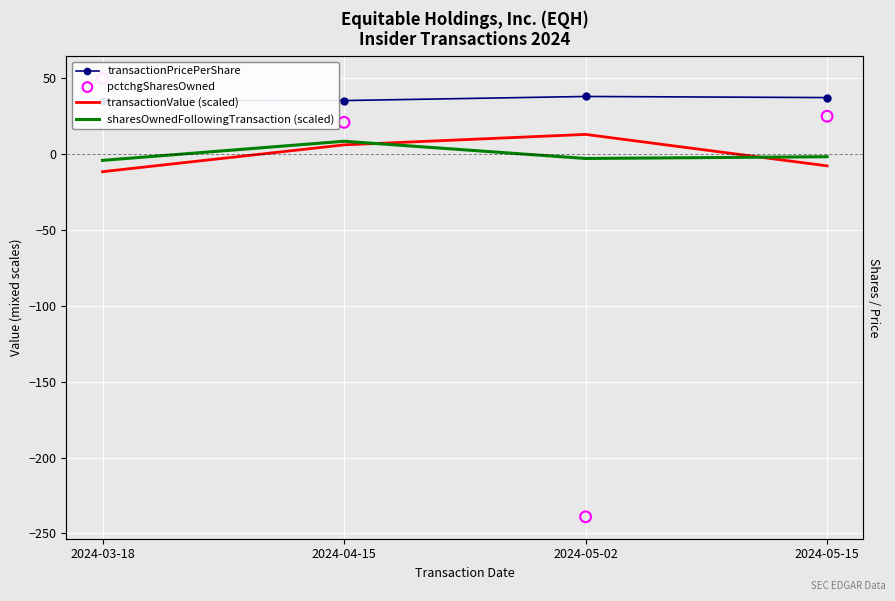

Which series contains the highest Y value?

pctchgSharesOwned